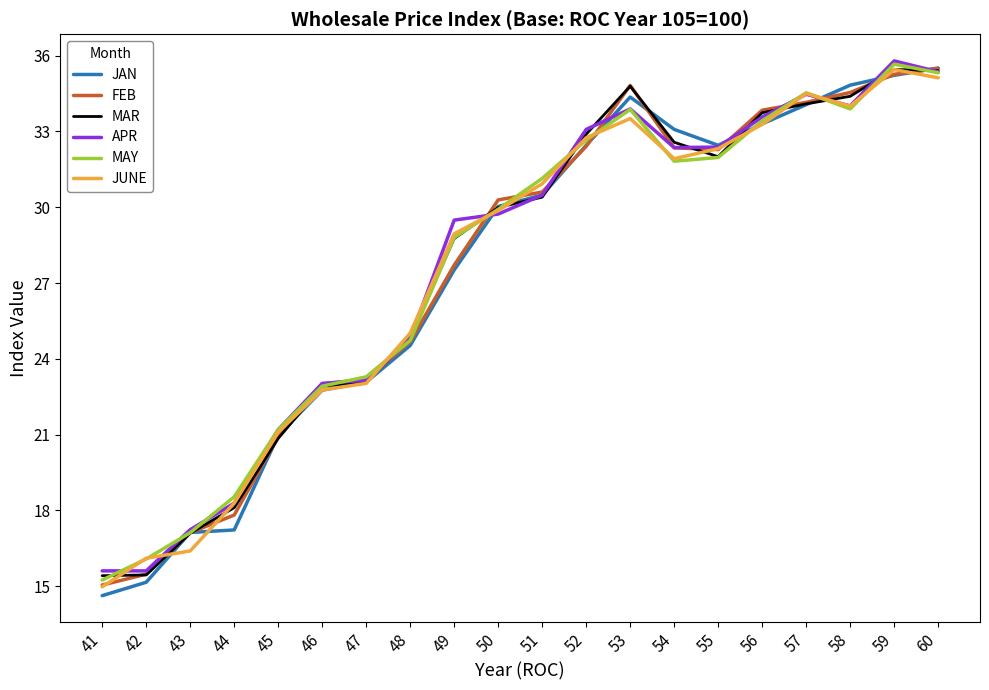

Between 52 and 57, which series saw the biggest shift?

MAY